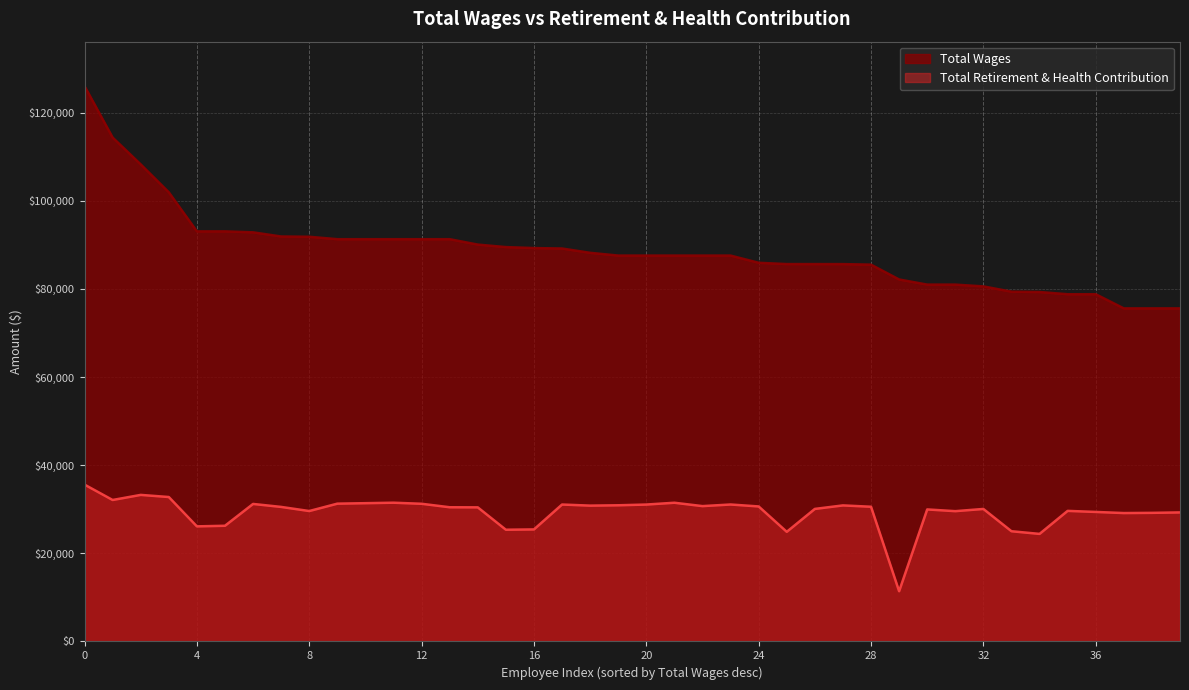

How many lines are shown in the chart?

2